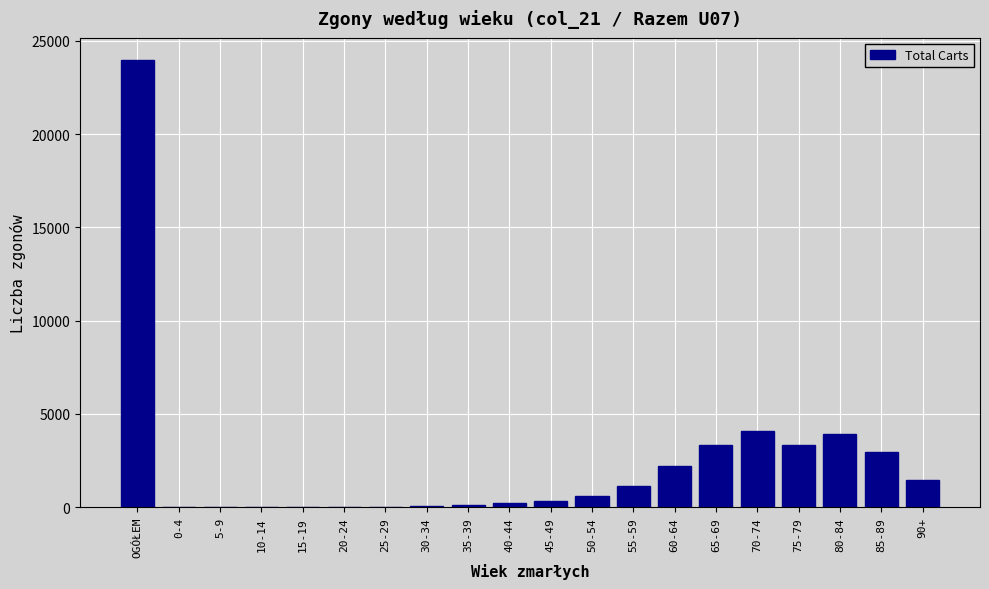

What is the ratio of the value at 70-74 to the value at 85-89?

1.4